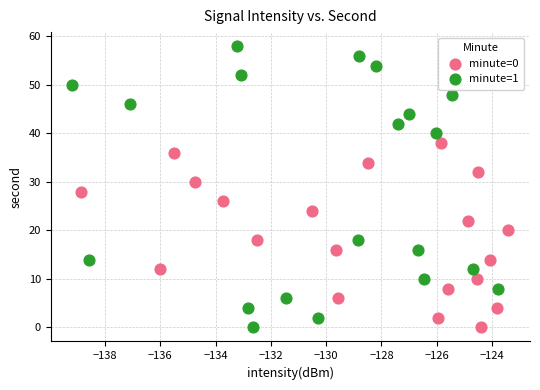

Which series has the largest Y range (max minus min)?

minute=1